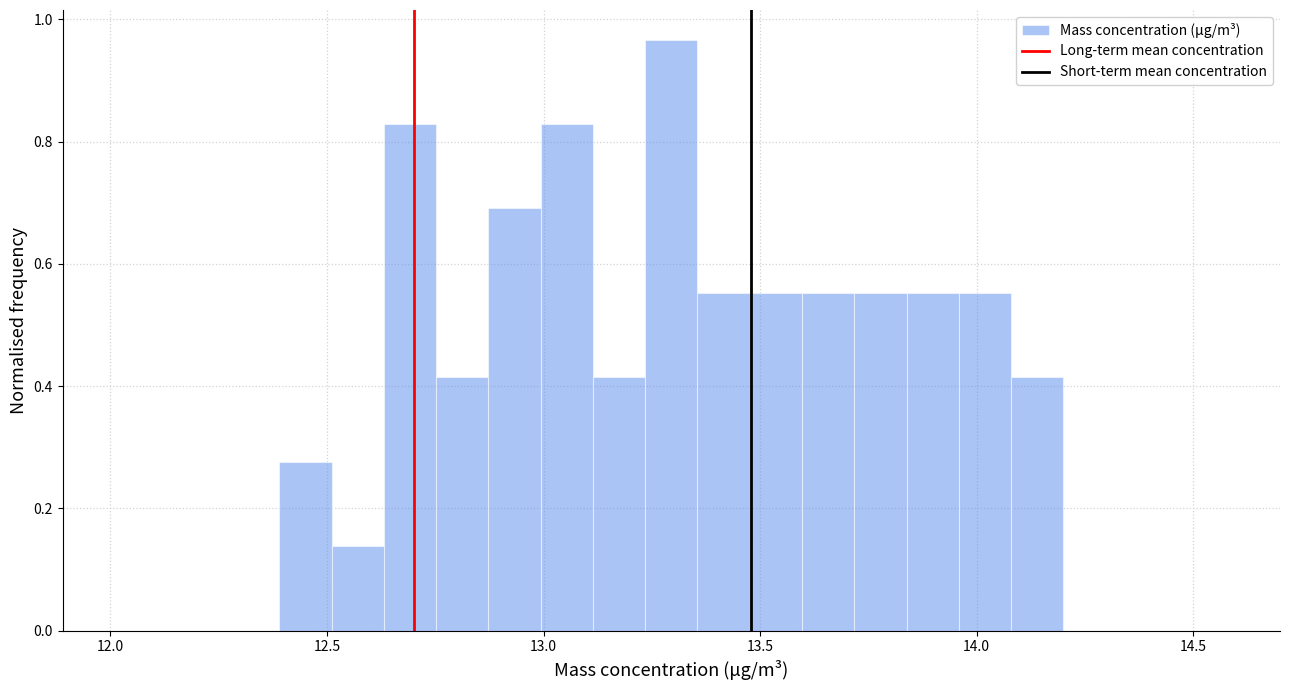

Around what value on the x-axis is the tallest bar? Give the approximate position of its centre, as read against the axis.

13.30